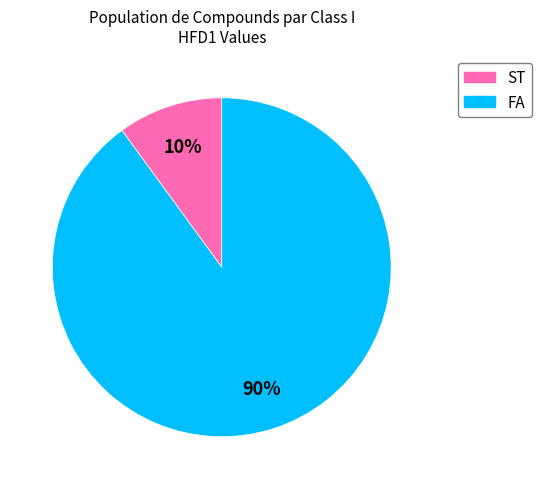

What is the majority slice?

FA